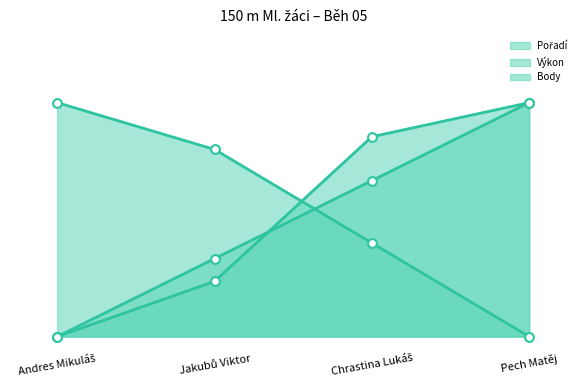

Which series has the widest spread of Y values?

Pořadí